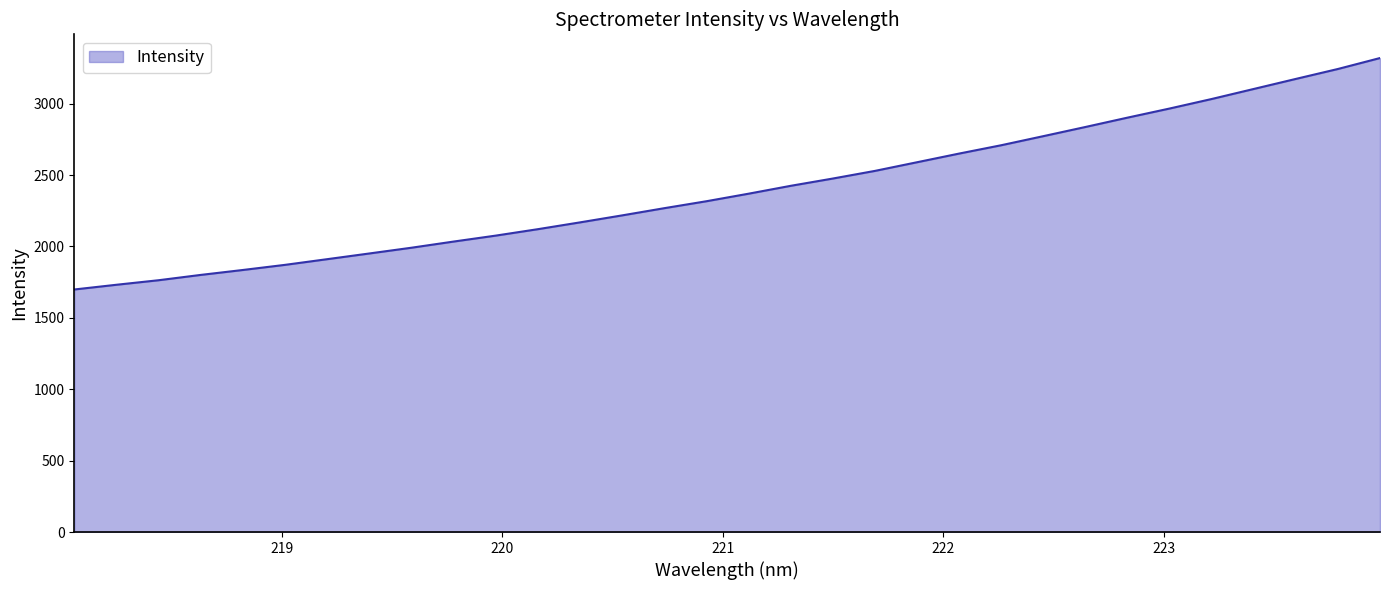

What is the smallest value displayed?

1698.9